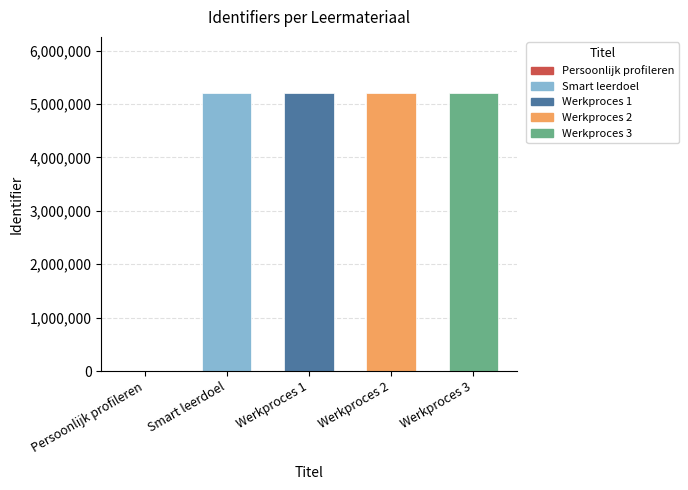

The chart shows a value of -2186733 at Persoonlijk profileren. True or false?

False